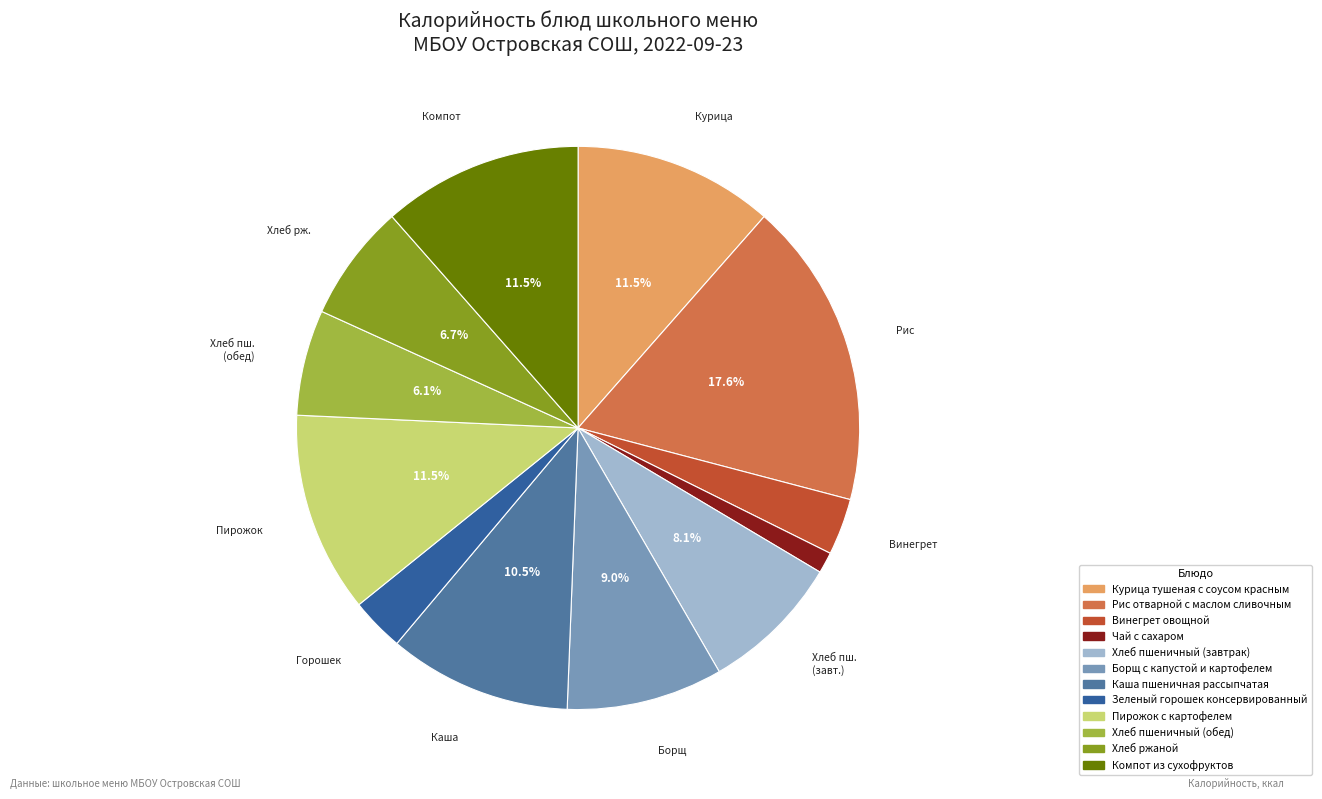

Does any single category account for the majority?

No